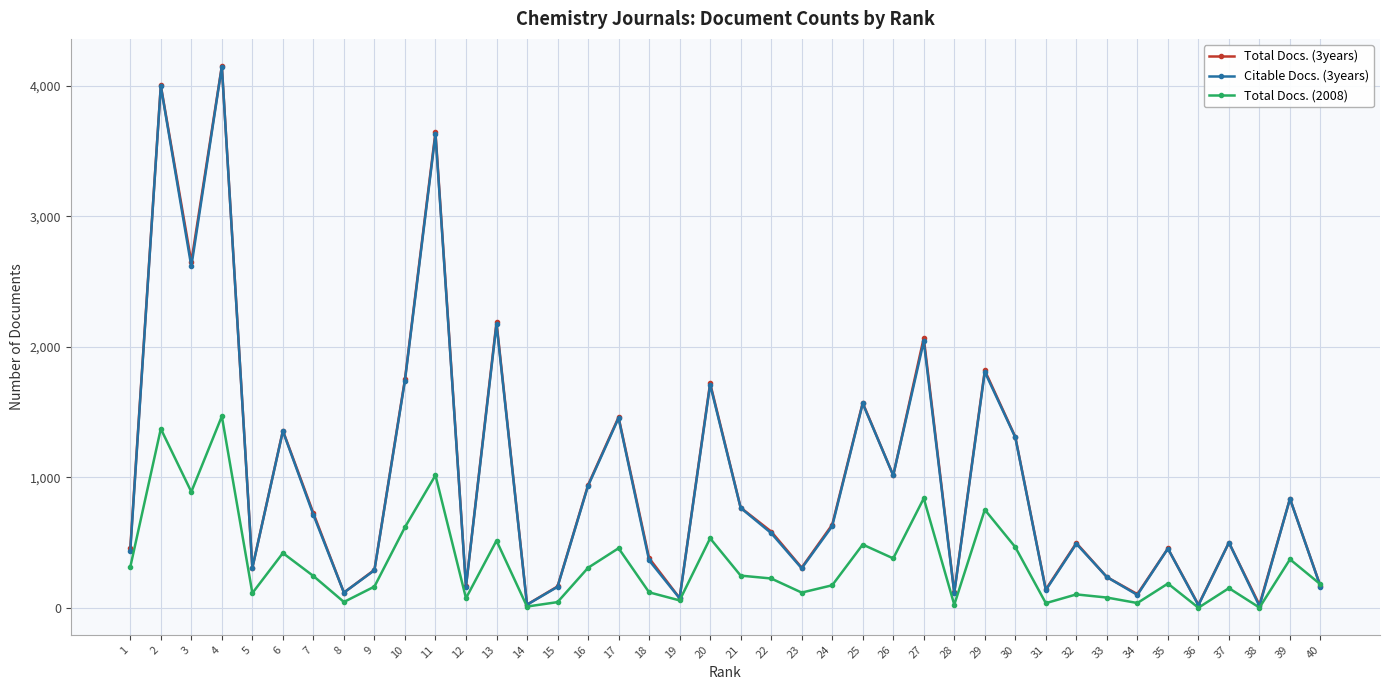

What are all the series names shown in the legend?

Total Docs. (3years), Citable Docs. (3years), Total Docs. (2008)